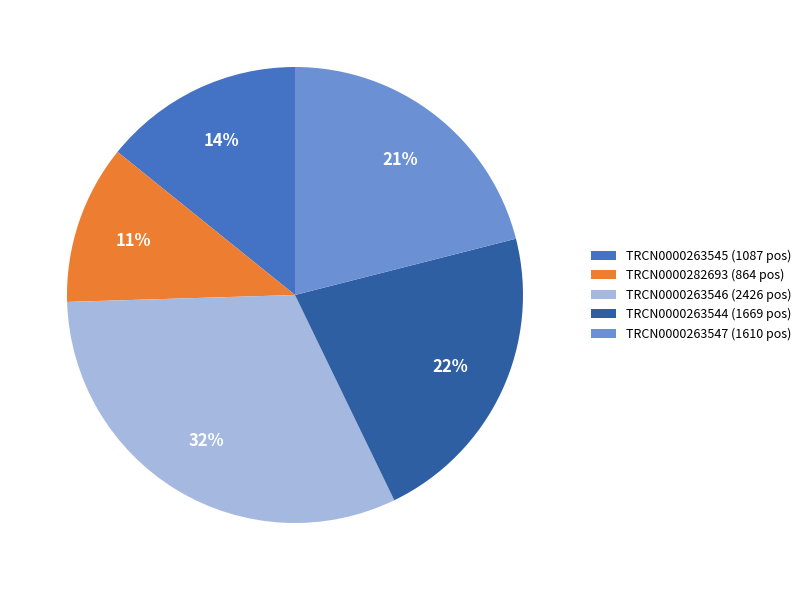

Rank the categories by value from lowest to highest.

TRCN0000282693, TRCN0000263545, TRCN0000263547, TRCN0000263544, TRCN0000263546